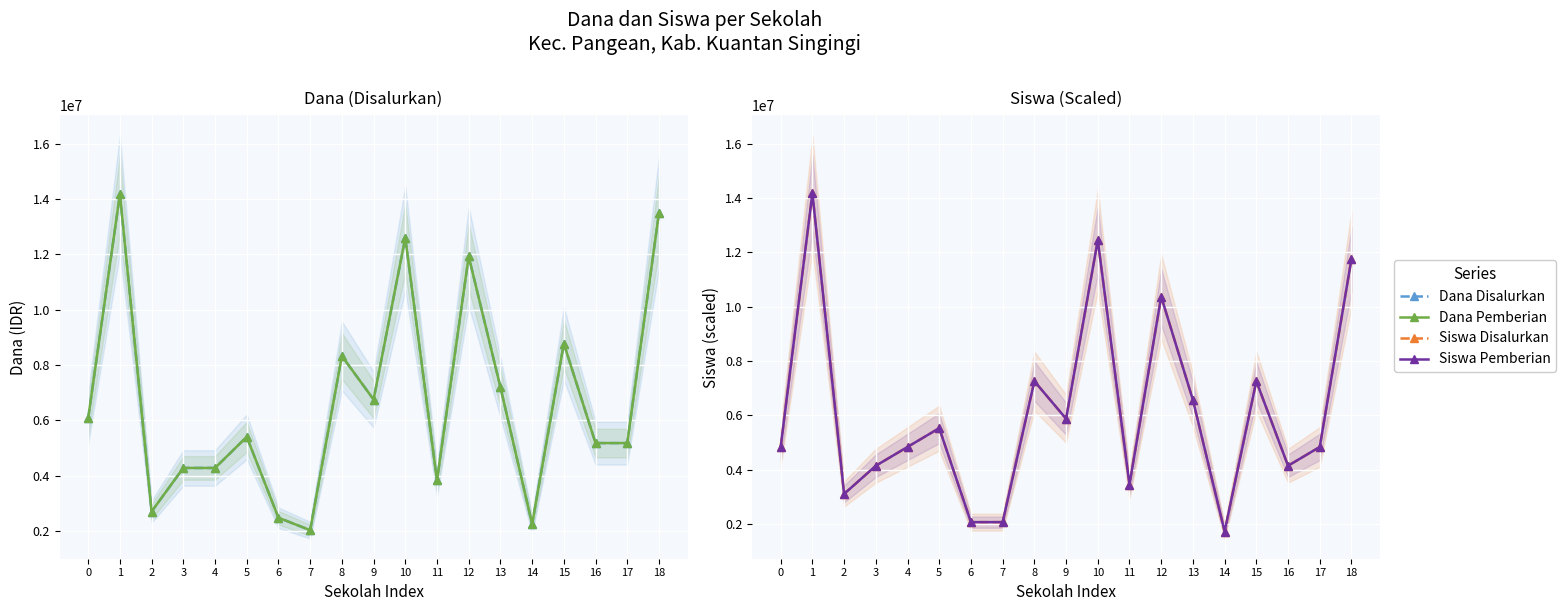

Reading left to right, list all the values displayed in this chart.

Dana Disalurkan: 6075000.0	14175000.0	2700000.0	4275000.0	4275000.0	5400000.0	2475000.0	2025000.0	8325000.0	6750000.0	12600000.0	3825000.0	11925000.0	7200000.0	2250000.0	8775000.0	5175000.0	5175000.0	13500000.0
Dana Pemberian: 6075000.0	14175000.0	2700000.0	4275000.0	4275000.0	5400000.0	2475000.0	2025000.0	8325000.0	6750000.0	12600000.0	3825000.0	11925000.0	7200000.0	2250000.0	8775000.0	5175000.0	5175000.0	13500000.0
Siswa Disalurkan: 4840243.9	14175000.0	3111585.4	4148780.5	4840243.9	5531707.3	2074390.2	2074390.2	7260365.9	5877439.0	12446341.5	3457317.1	10371951.2	6568902.4	1728658.5	7260365.9	4148780.5	4840243.9	11754878.0
Siswa Pemberian: 4840243.9	14175000.0	3111585.4	4148780.5	4840243.9	5531707.3	2074390.2	2074390.2	7260365.9	5877439.0	12446341.5	3457317.1	10371951.2	6568902.4	1728658.5	7260365.9	4148780.5	4840243.9	11754878.0